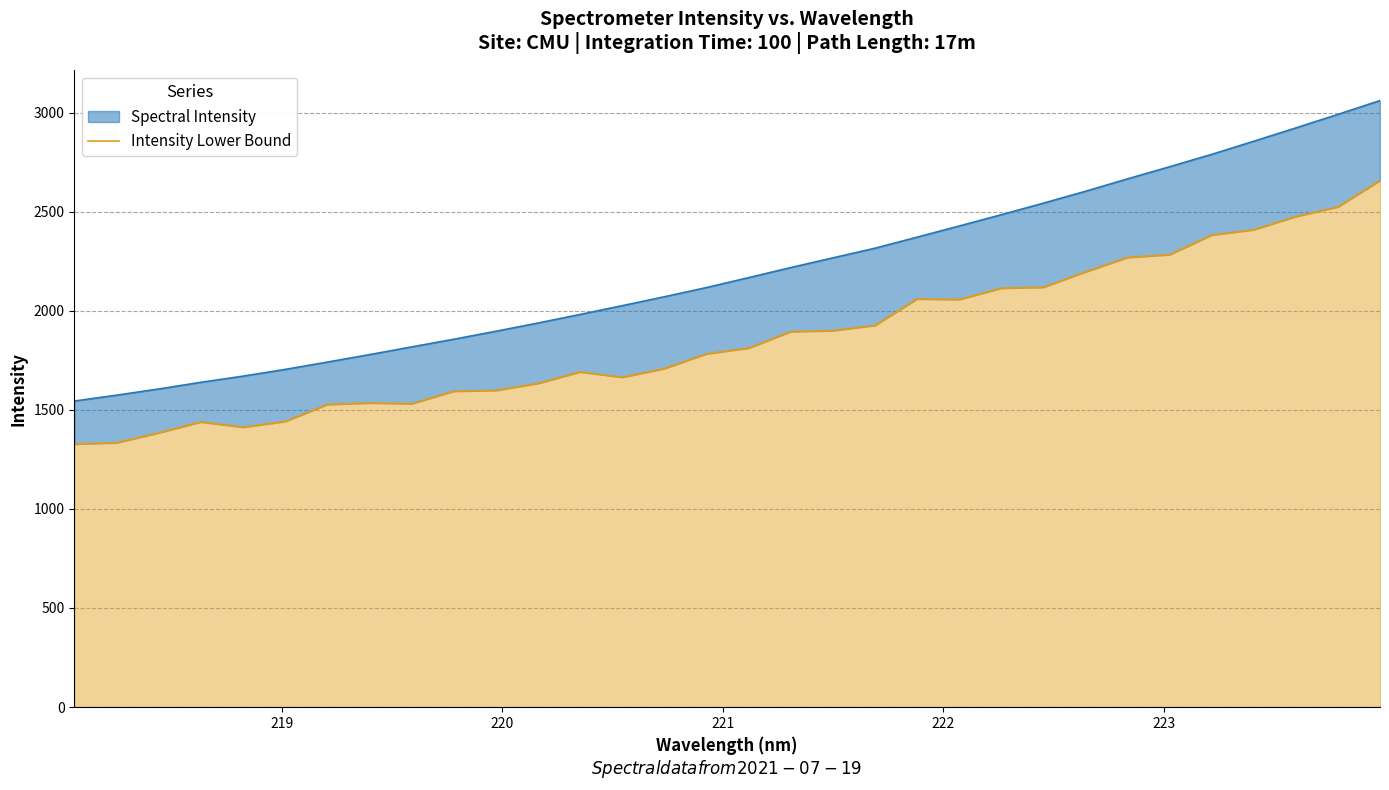

What is the average value?

1865.6